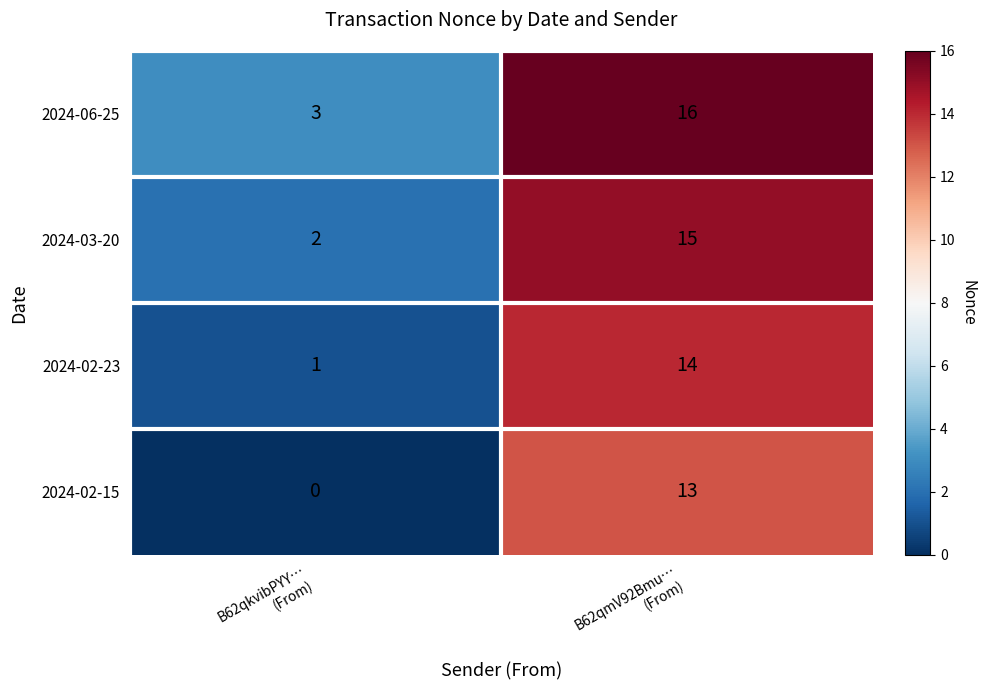

What is the sum of all 2024-02-23 values?

15